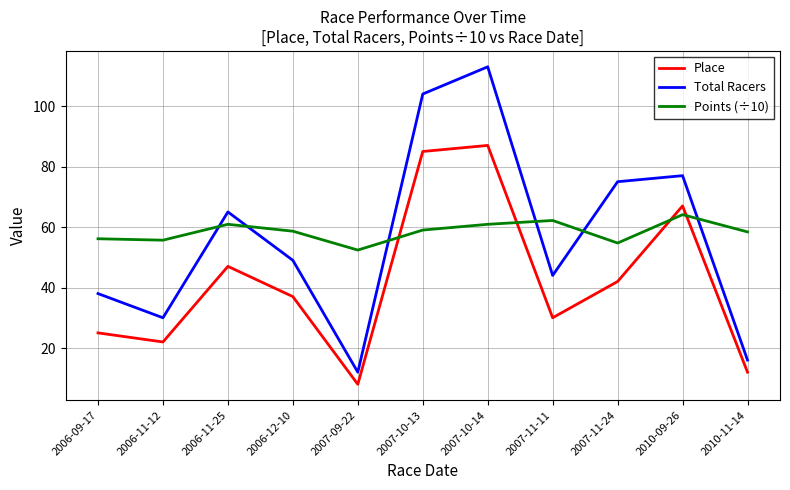

Does the chart display data point markers on the line(s)?

No